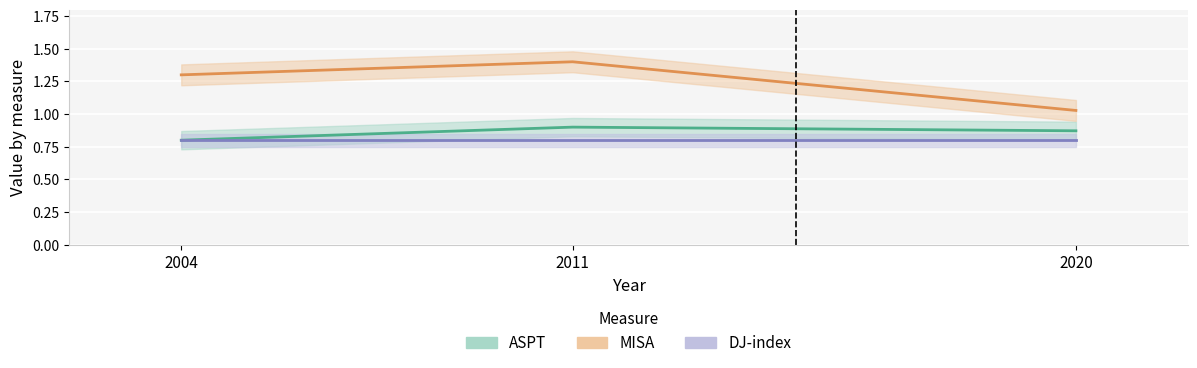

Is the value of ASPT at 2004 greater than the value of MISA at 2020?

No